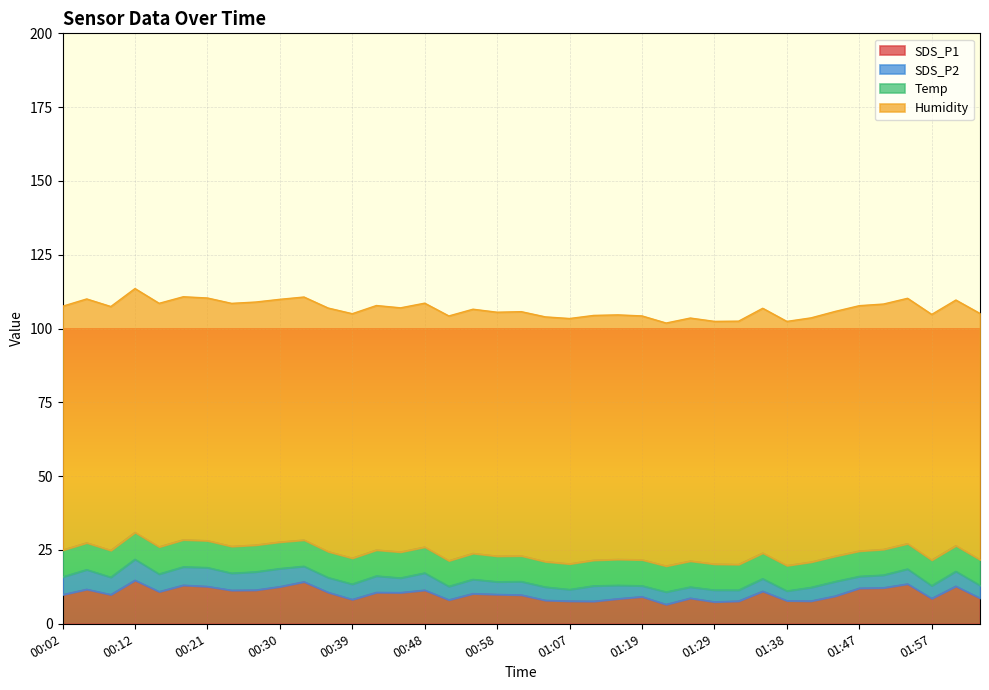

What is the label of the 30th point from the left?

01:35